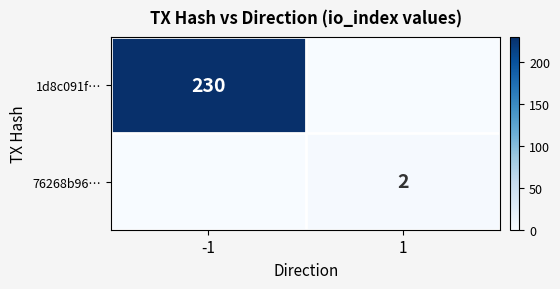

Is the value of 1d8c091f… at -1 greater than the value of 76268b96… at 1?

Yes